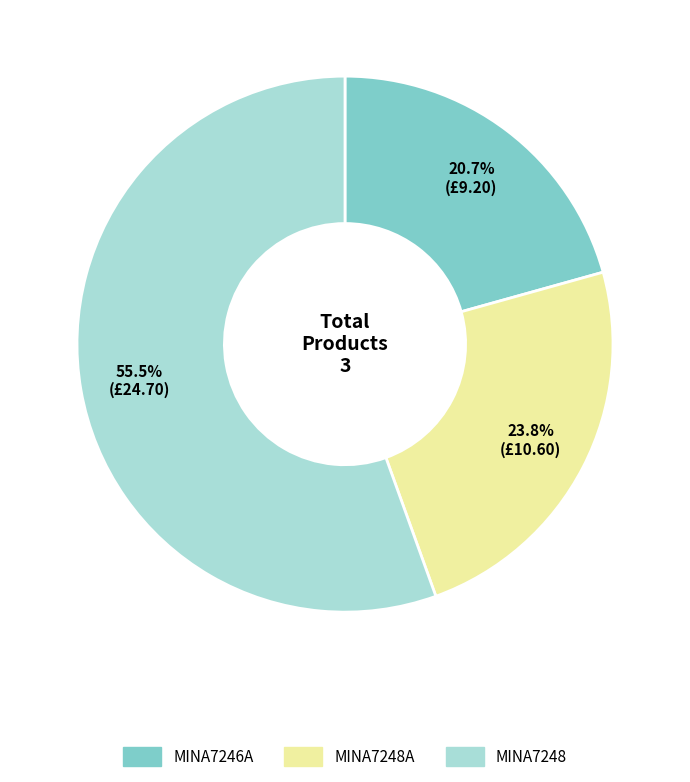

Does any single category account for the majority?

Yes